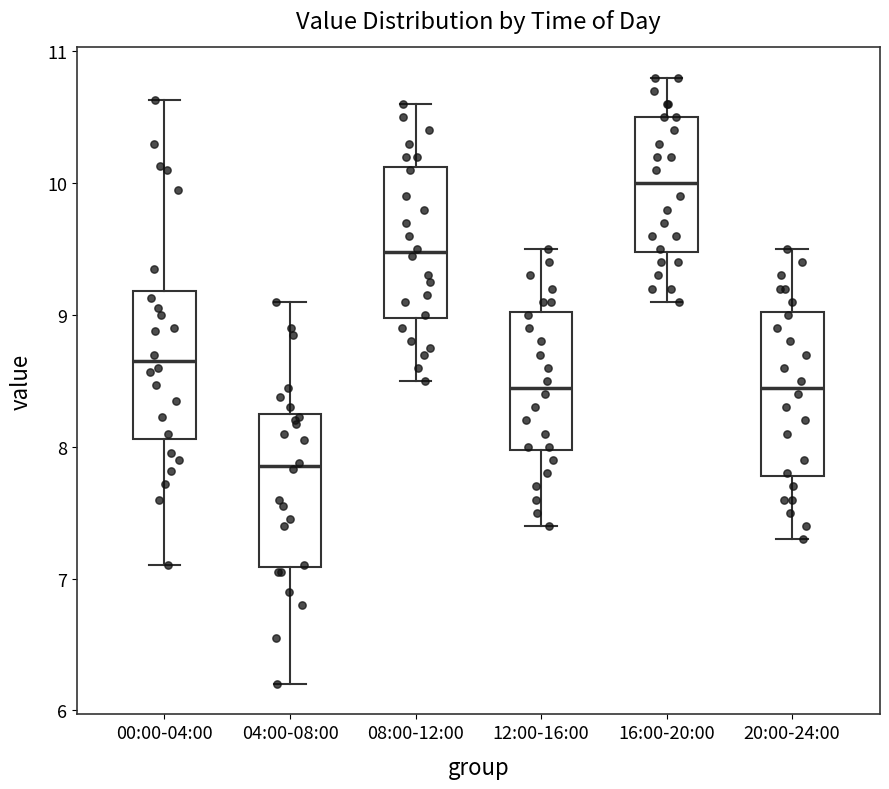

Which box has the highest median line?

16:00-20:00